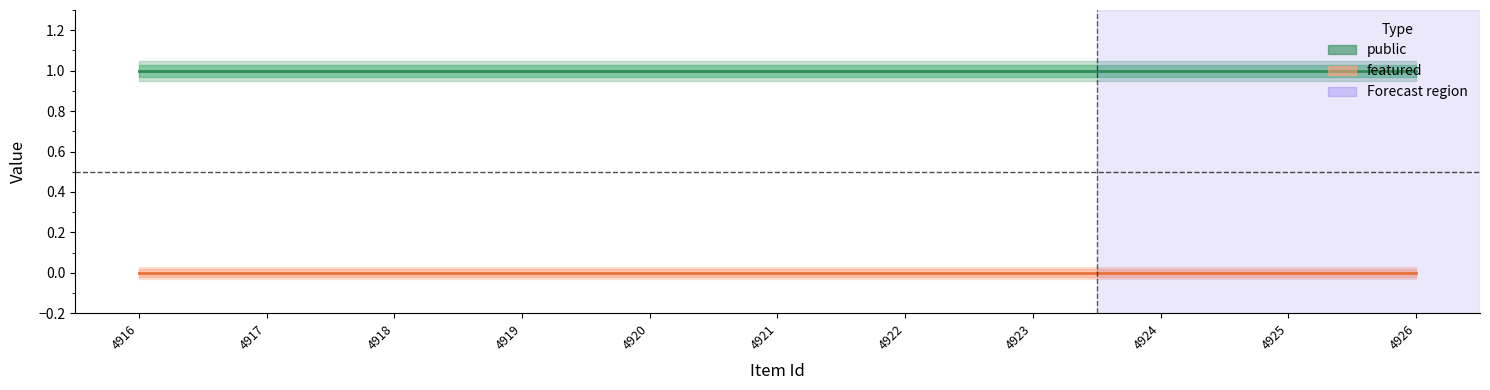

Between 4920 and 4917, which is larger?

4920